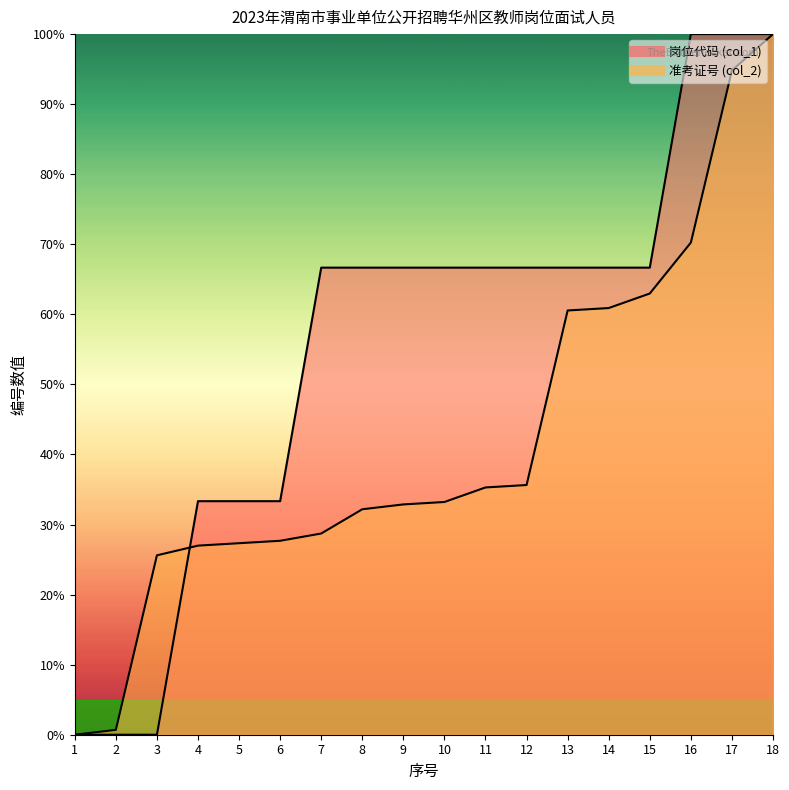

Read the col_1 (岗位代码) value at 13.

66.7